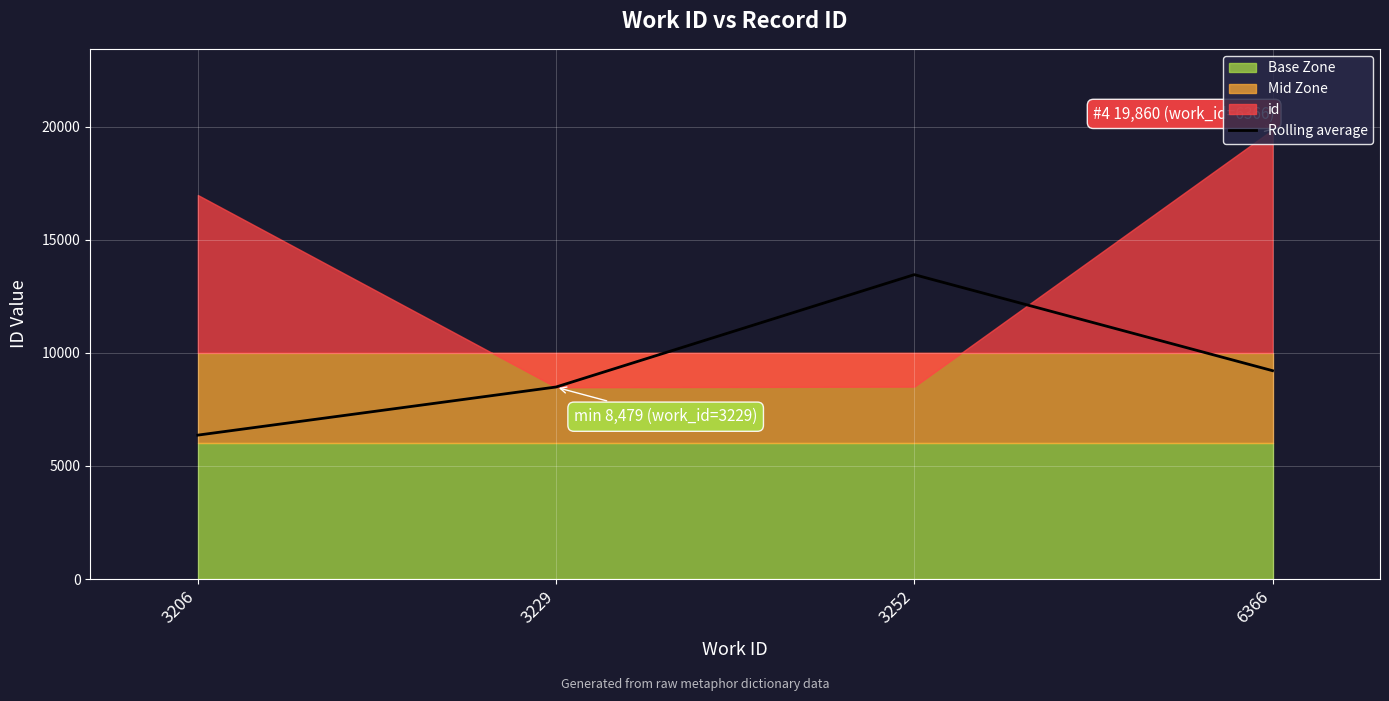

Where is the first local maximum?

3252